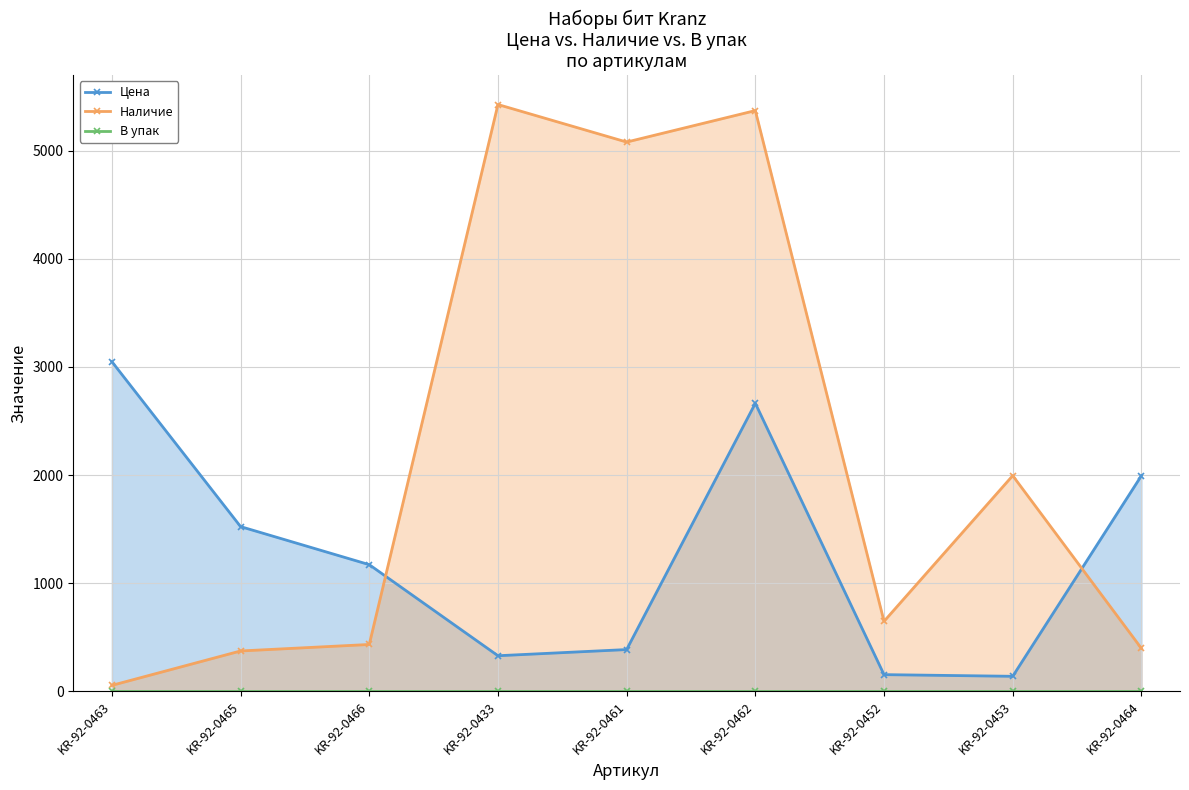

Read the Цена value at KR-92-0453.

139.8